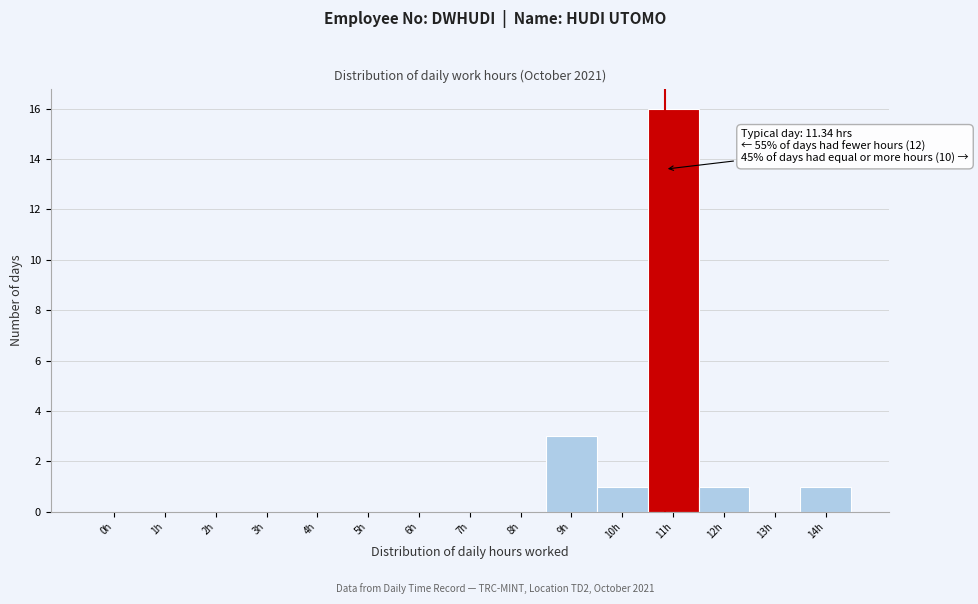

Reading left to right, transcribe all the data shown in this chart.

0h=0	1h=0	2h=0	3h=0	4h=0	5h=0	6h=0	7h=0	8h=0	9h=3	10h=1	11h=16	12h=1	13h=0	14h=1